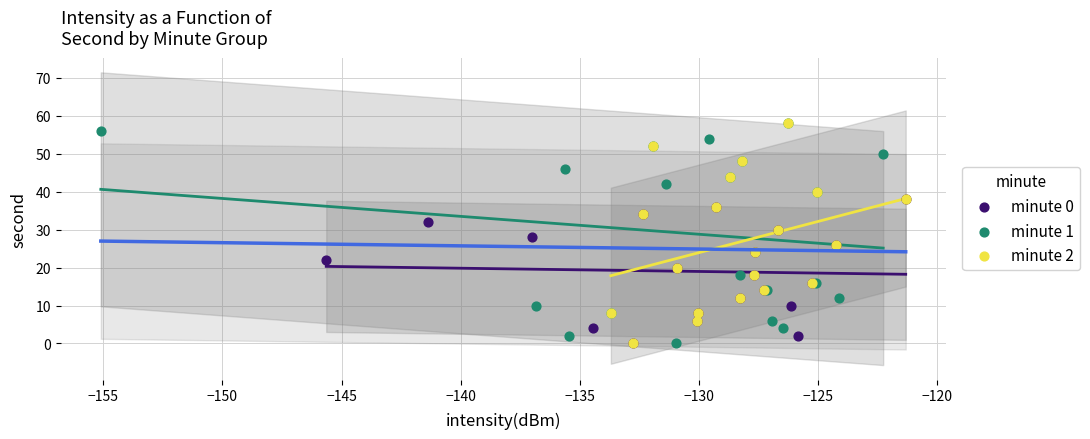

What are all the series names shown in the legend?

minute 0, minute 1, minute 2